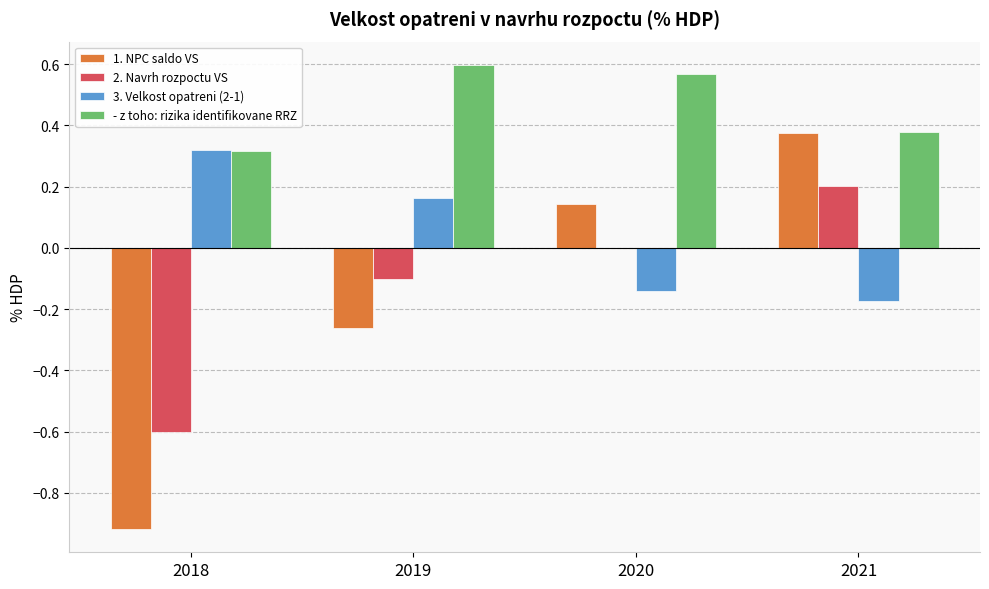

The 1. NPC saldo VS series shows -0.4 at 2019. True or false?

False